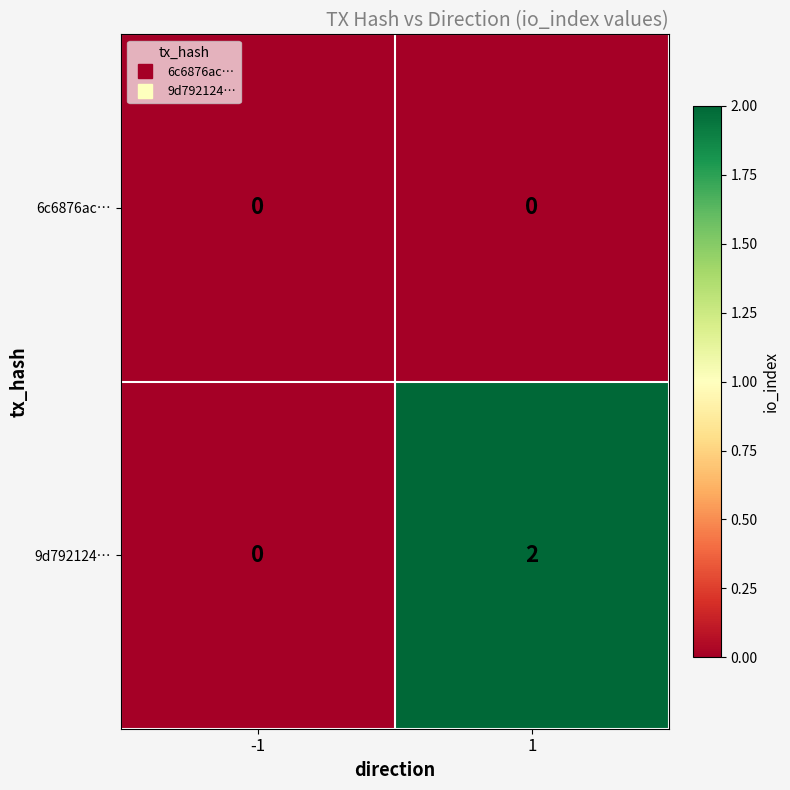

Which series changed the most between -1 and 1?

9d792124…